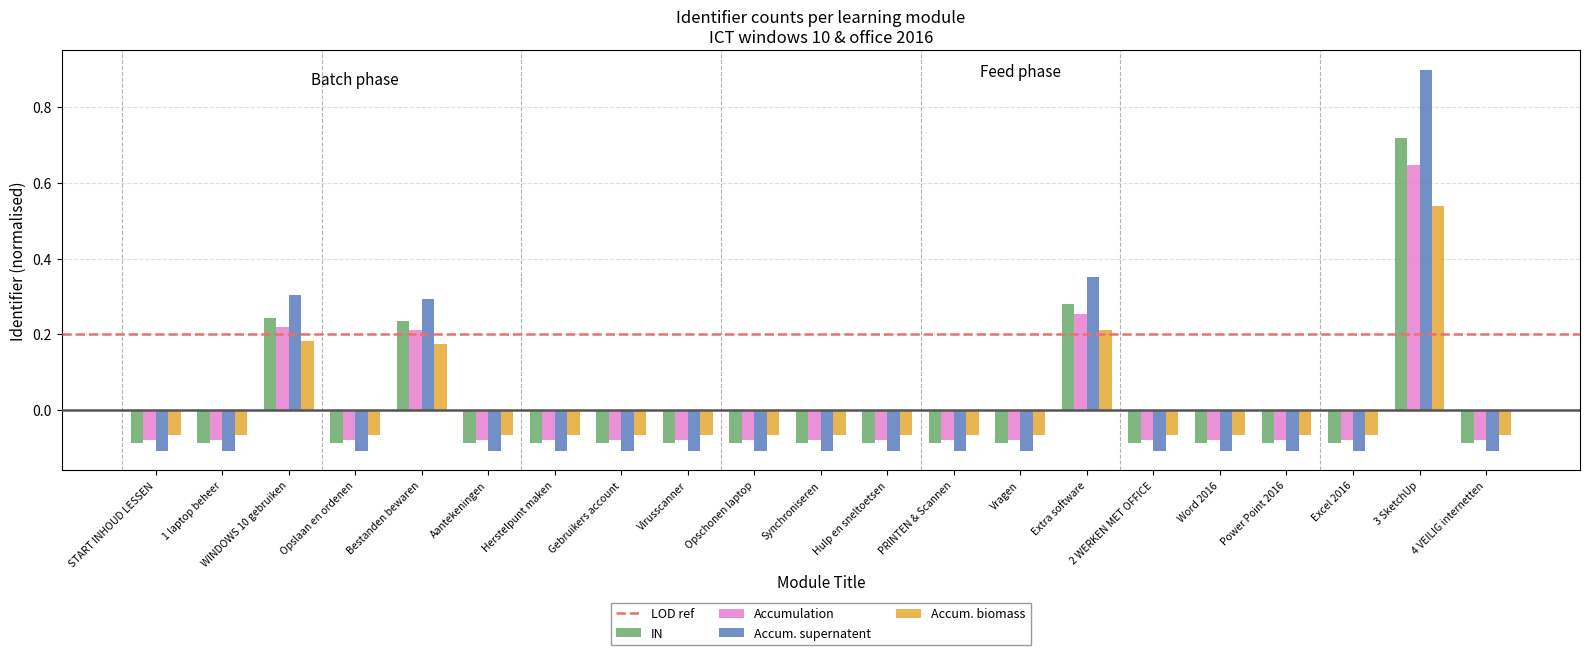

Is the value of Accum. supernatent at Vragen greater than the value of Accum. biomass at Hulp en sneltoetsen?

No